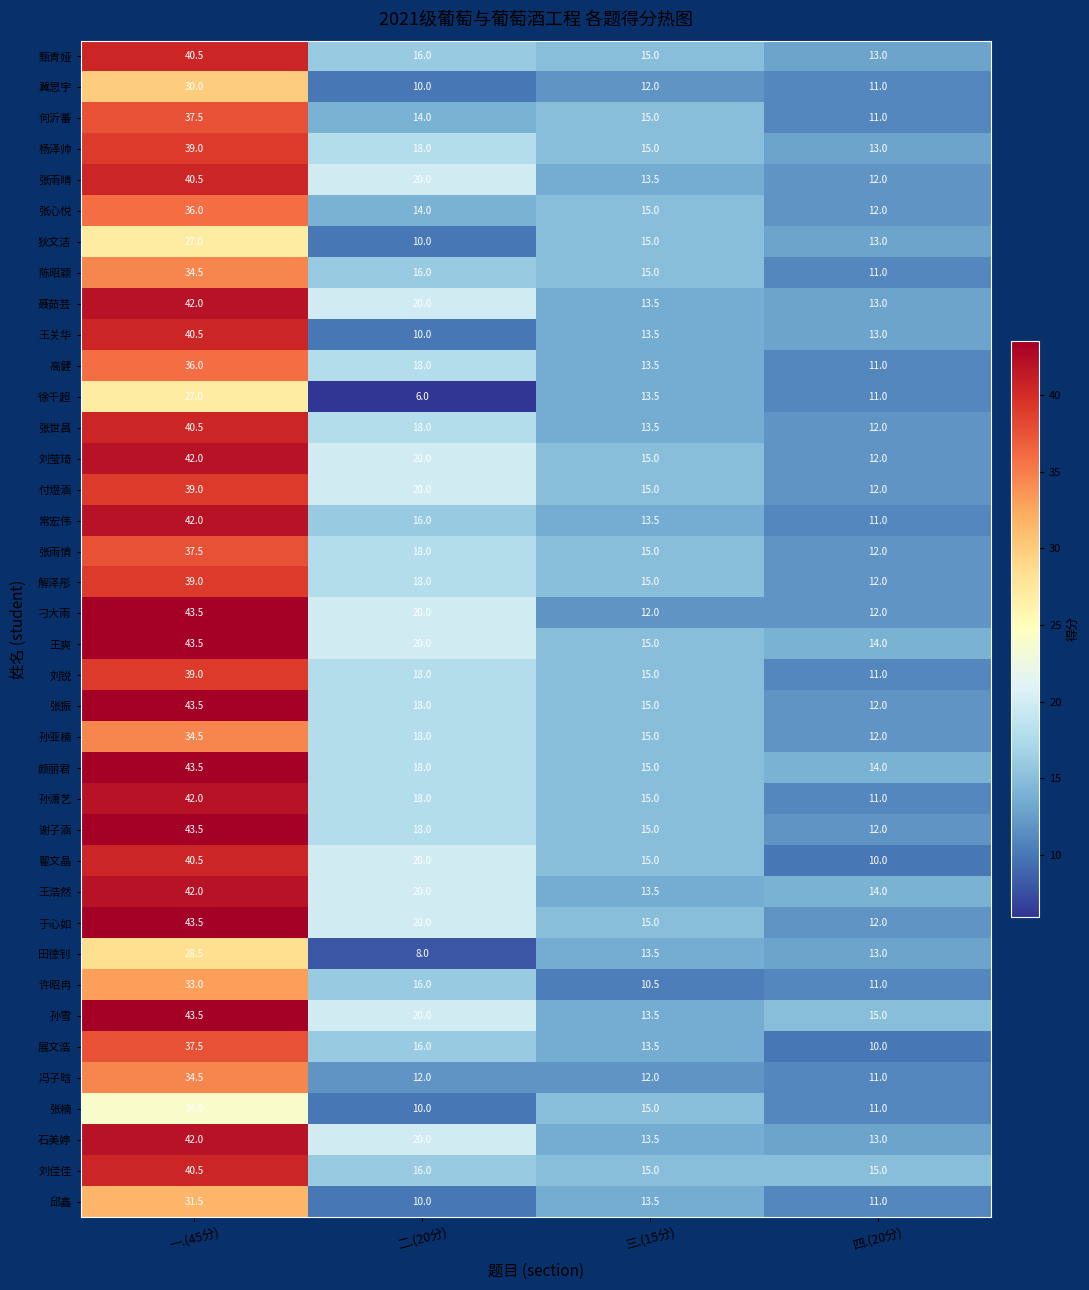

Count the 狄文洁 values in the range 13 to 27.

3